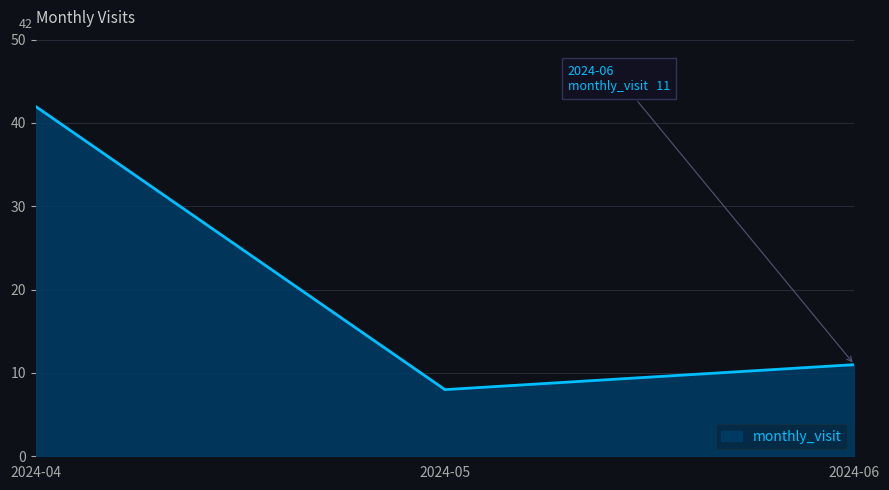

Reading left to right, extract all data points from this chart.

42	8	11